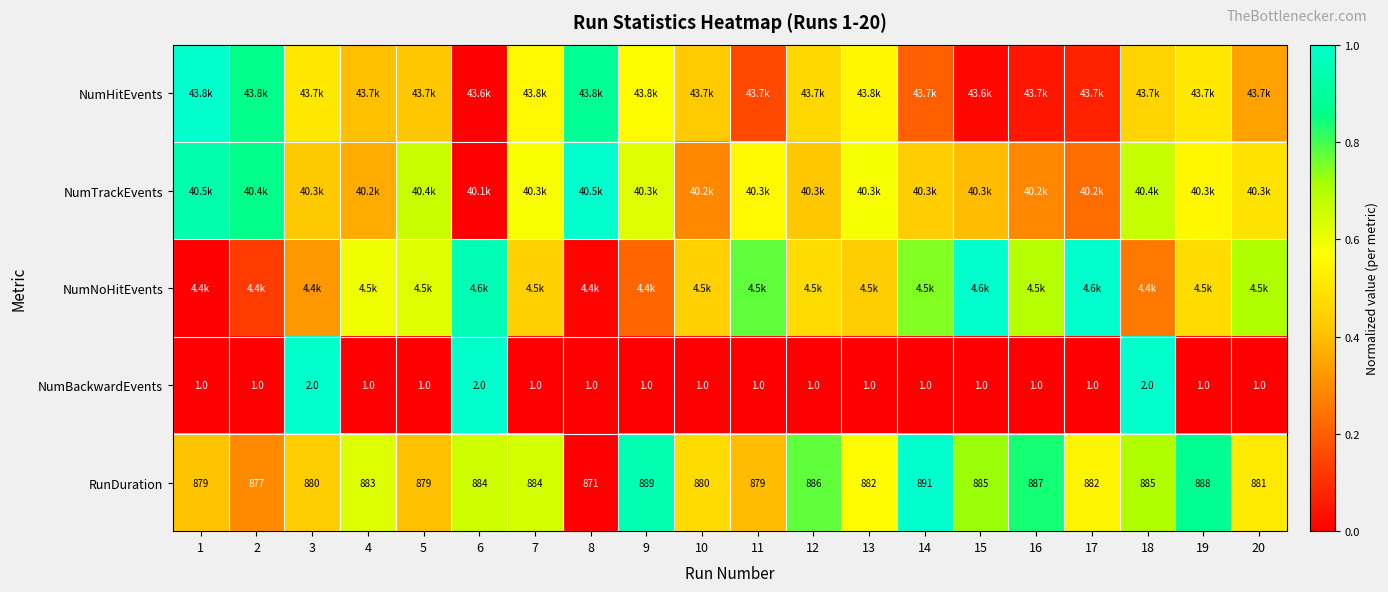

How many values in the NumBackwardEvents series exceed 1?

3